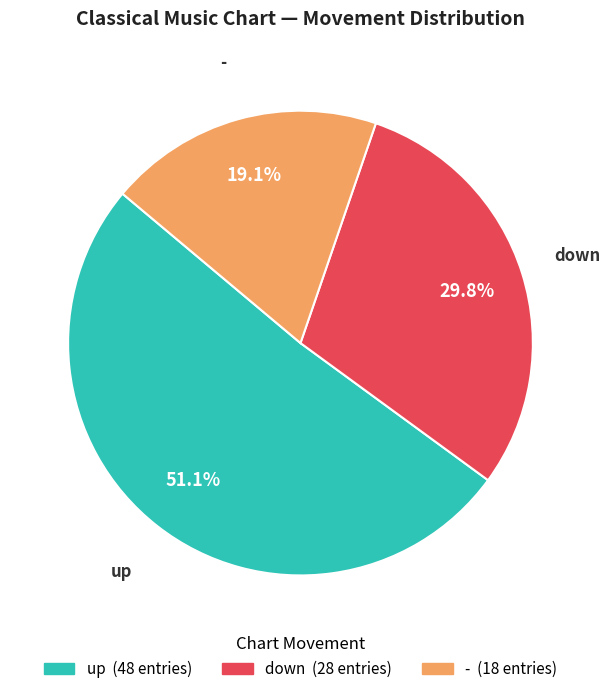

Count the number of slices in the pie.

3